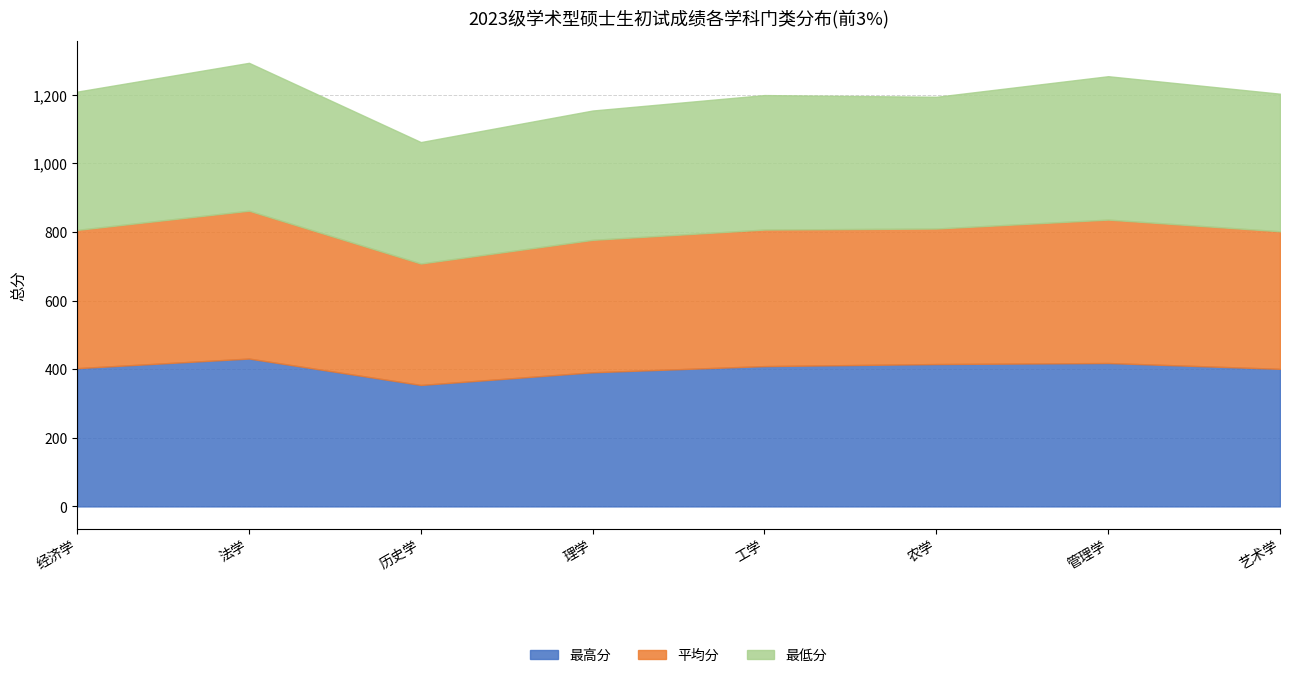

Which label corresponds to the smallest value in the chart?

历史学